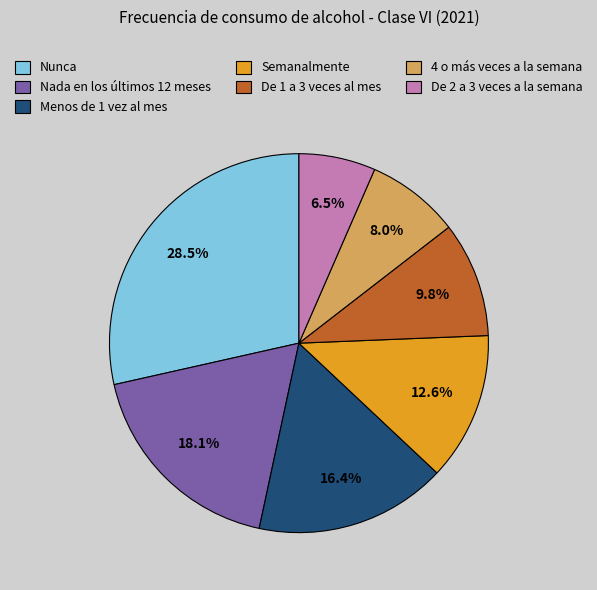

What is the ratio of the value at De 1 a 3 veces al mes to the value at Nada en los últimos 12 meses?

0.5